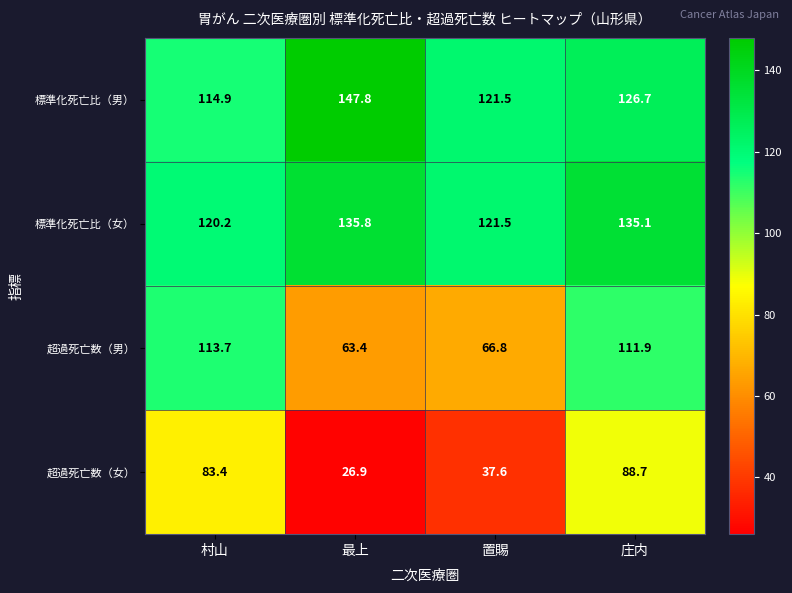

What is the difference between the 超過死亡数（女） values at 村山 and 最上?

56.5